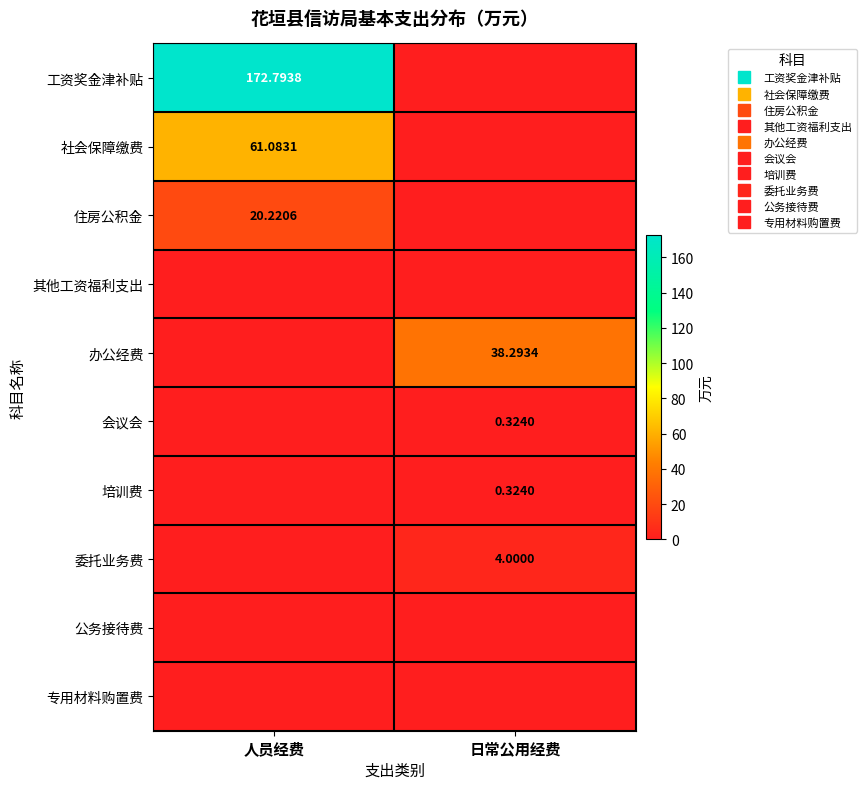

Which series changed the most between 人员经费 and 日常公用经费?

工资奖金津补贴